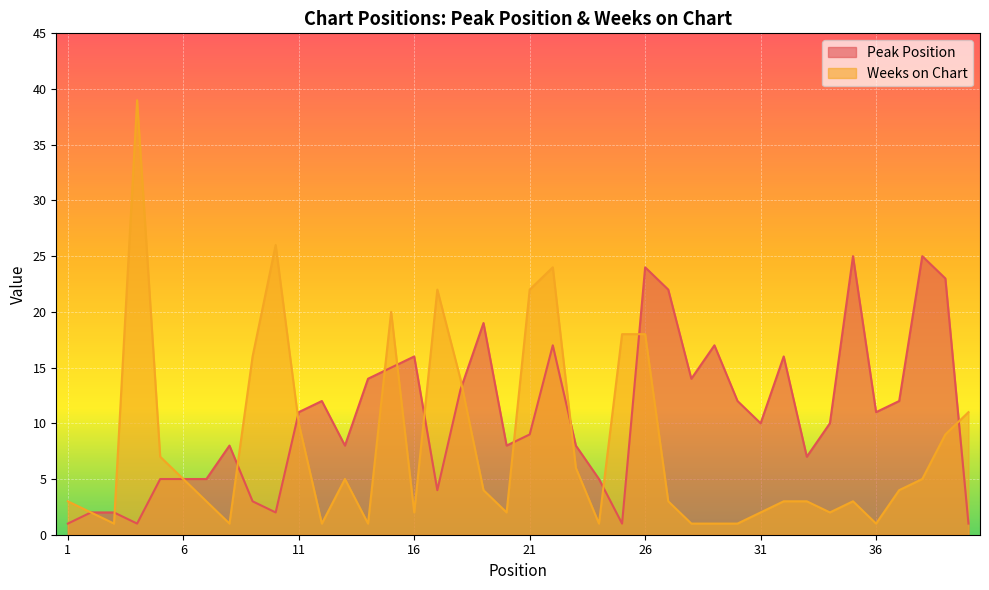

At which label is Weeks on Chart closest to 20?

15